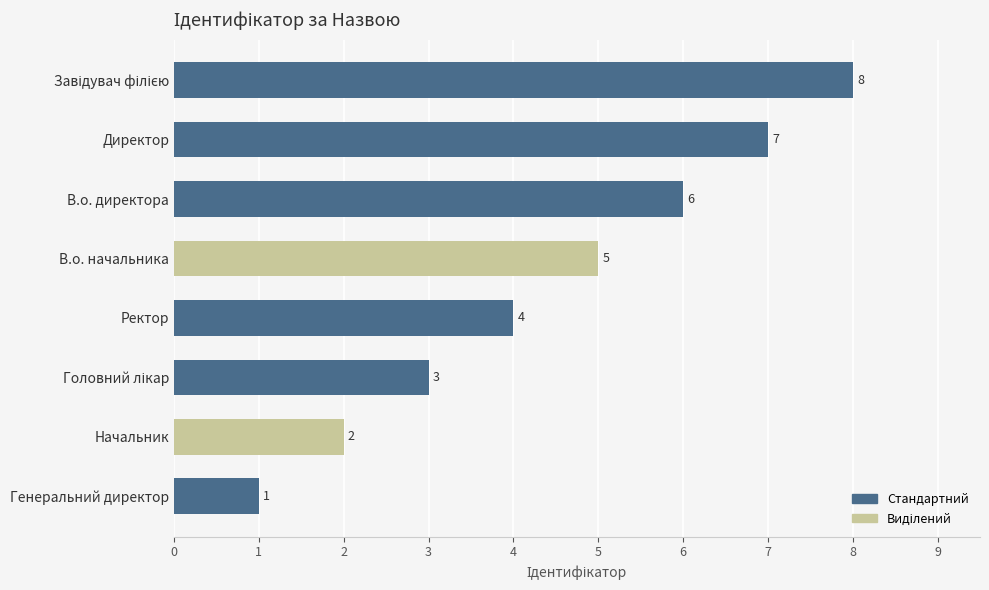

What is the sum of all values?

36